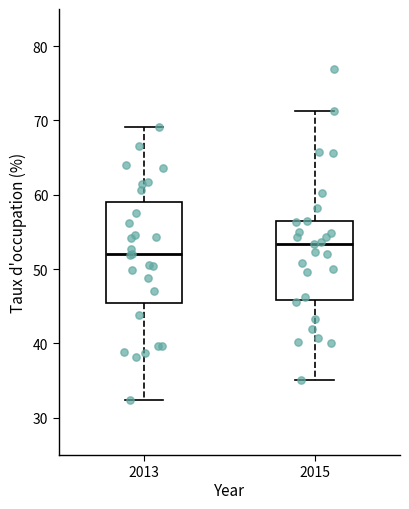

Which box has the lowest median line?

2013